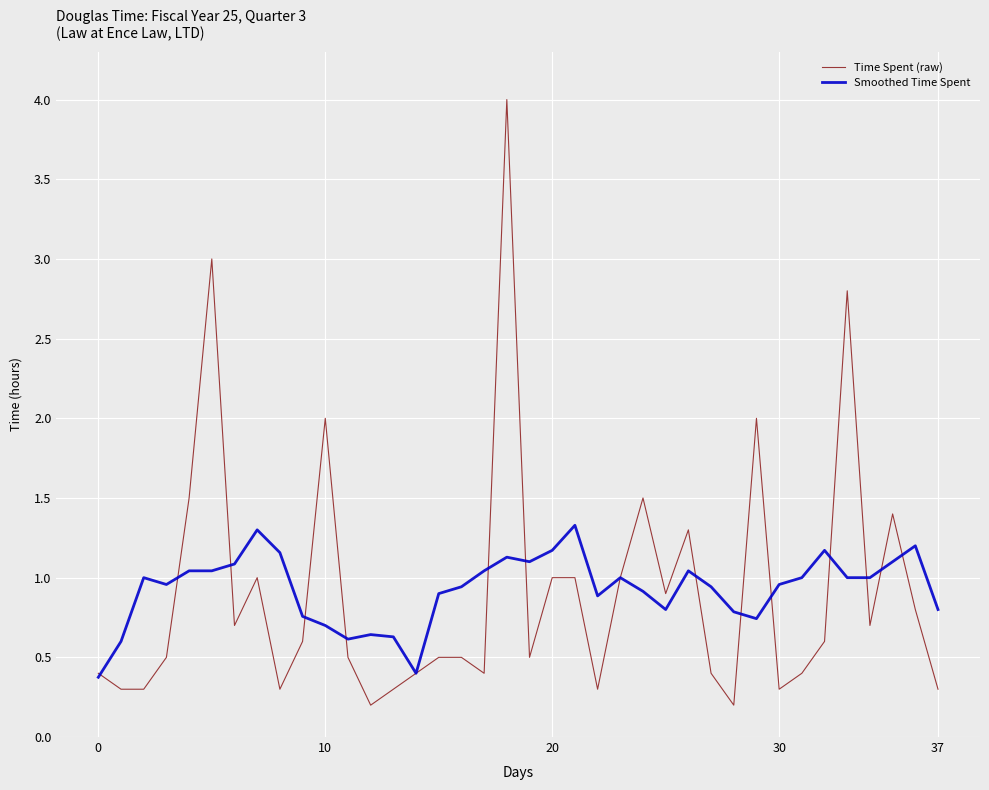

What is the highest value of the Time Spent (raw) series?

4.0